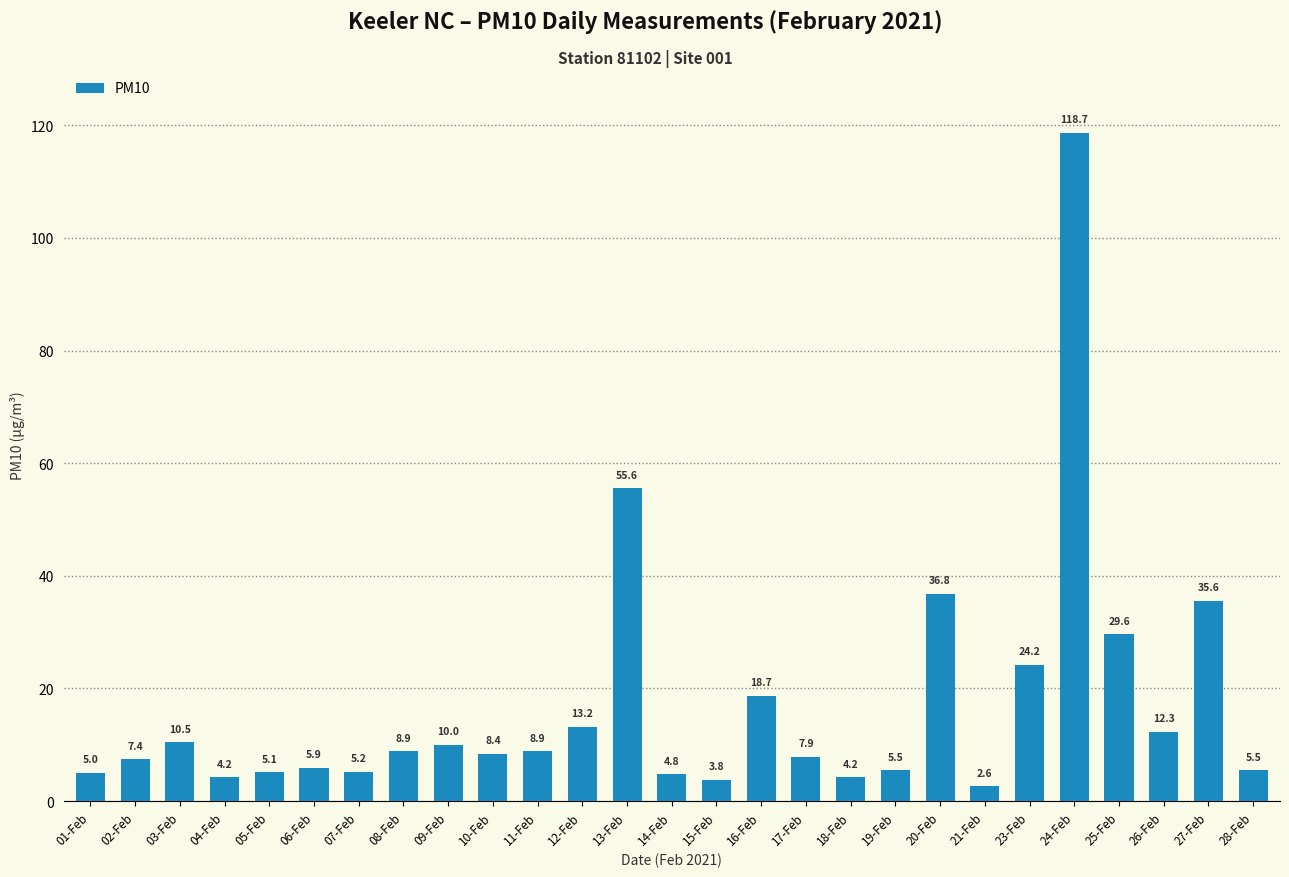

Are the bars horizontal?

No